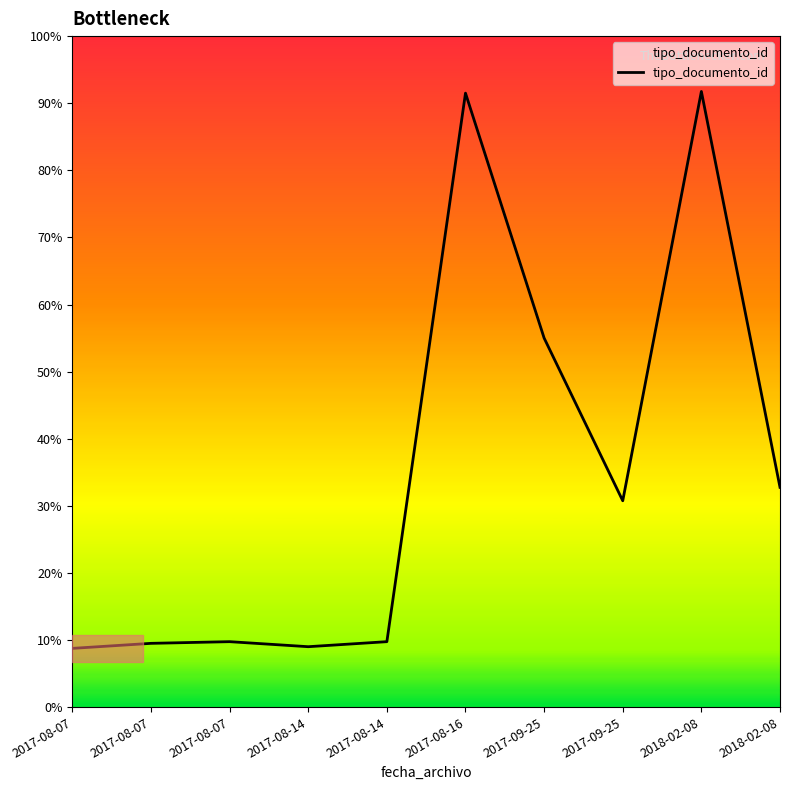

Does the chart display data point markers on the line(s)?

No